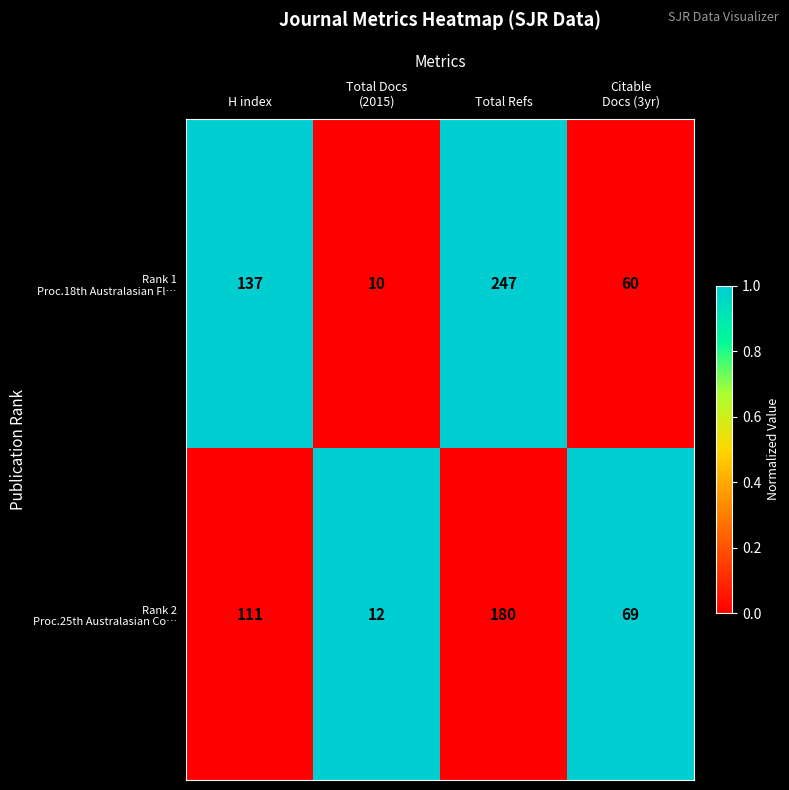

How many data points does each series have?

4